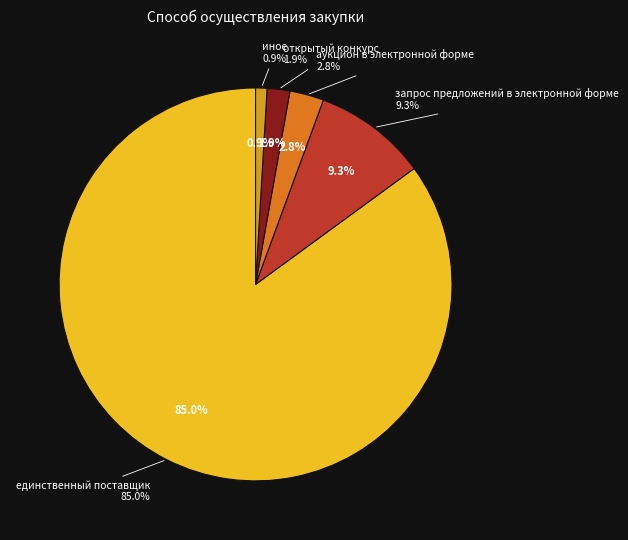

To the nearest percent, what portion does запрос предложений в электронной форме represent?

9%